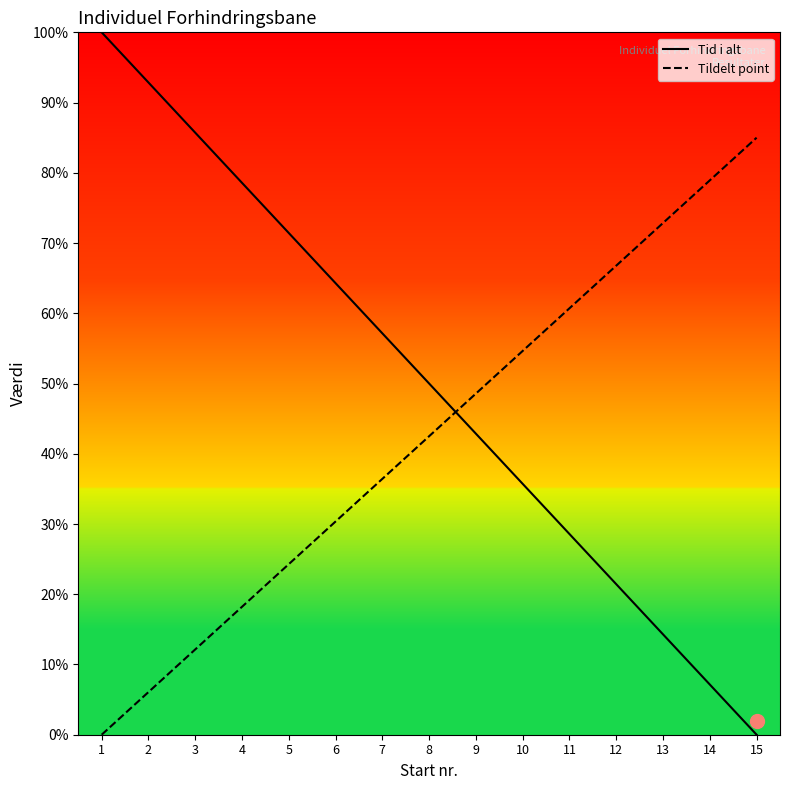

What is the value of the Tildelt point point at the 15th from the left?

85.0